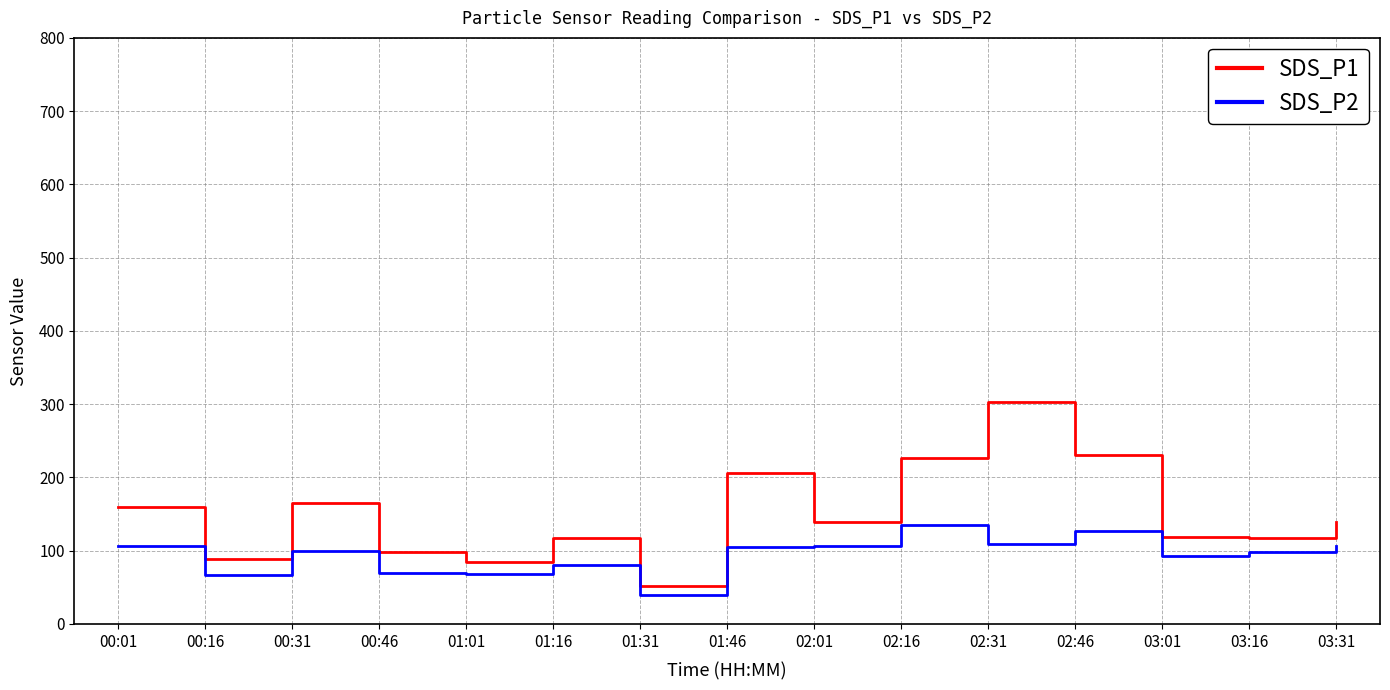

Is this an area chart (filled region under the line)?

No